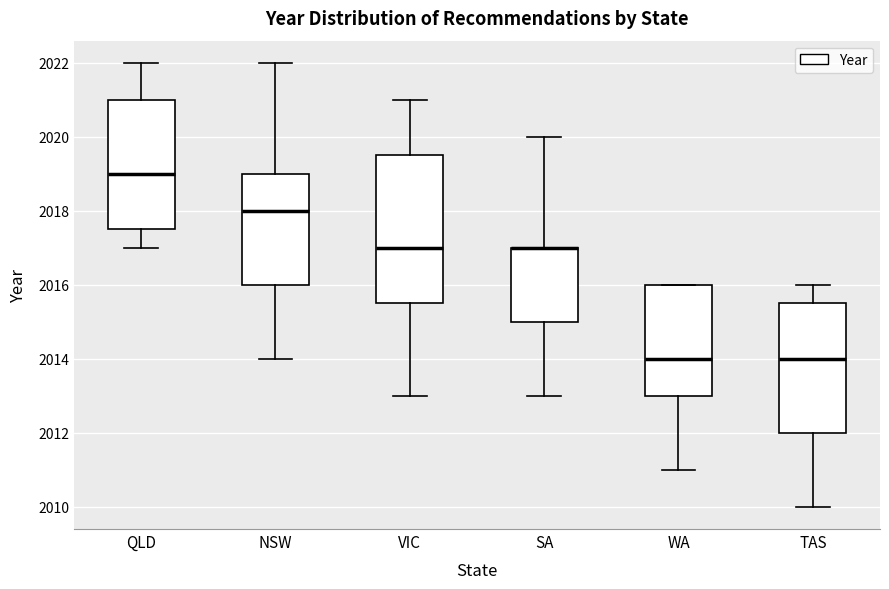

Which box is the tallest, from its lower edge to its upper edge?

VIC